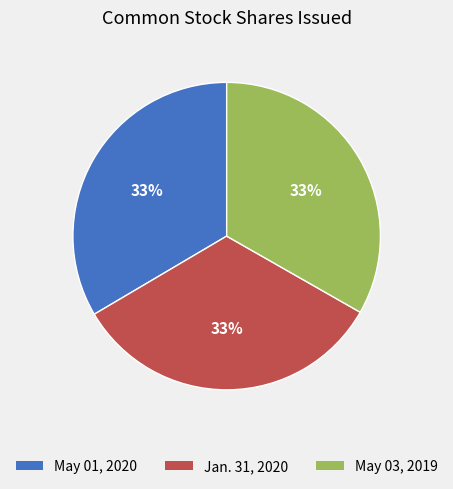

To the nearest percent, what percentage of the pie is Jan. 31, 2020?

33%